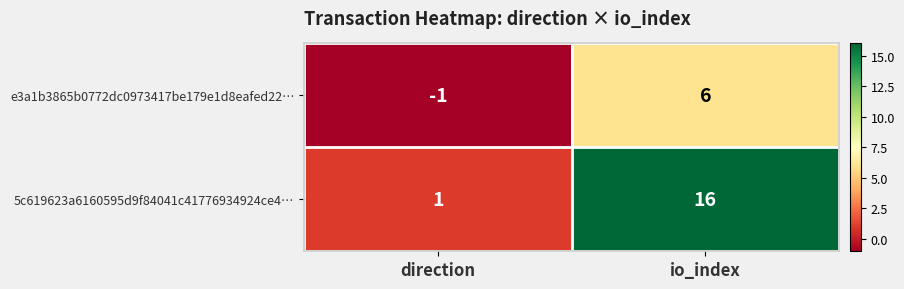

What is the approximate value of 5c619623a6160595d9f84041c41776934924ce4… at io_index, to the nearest 5?

15